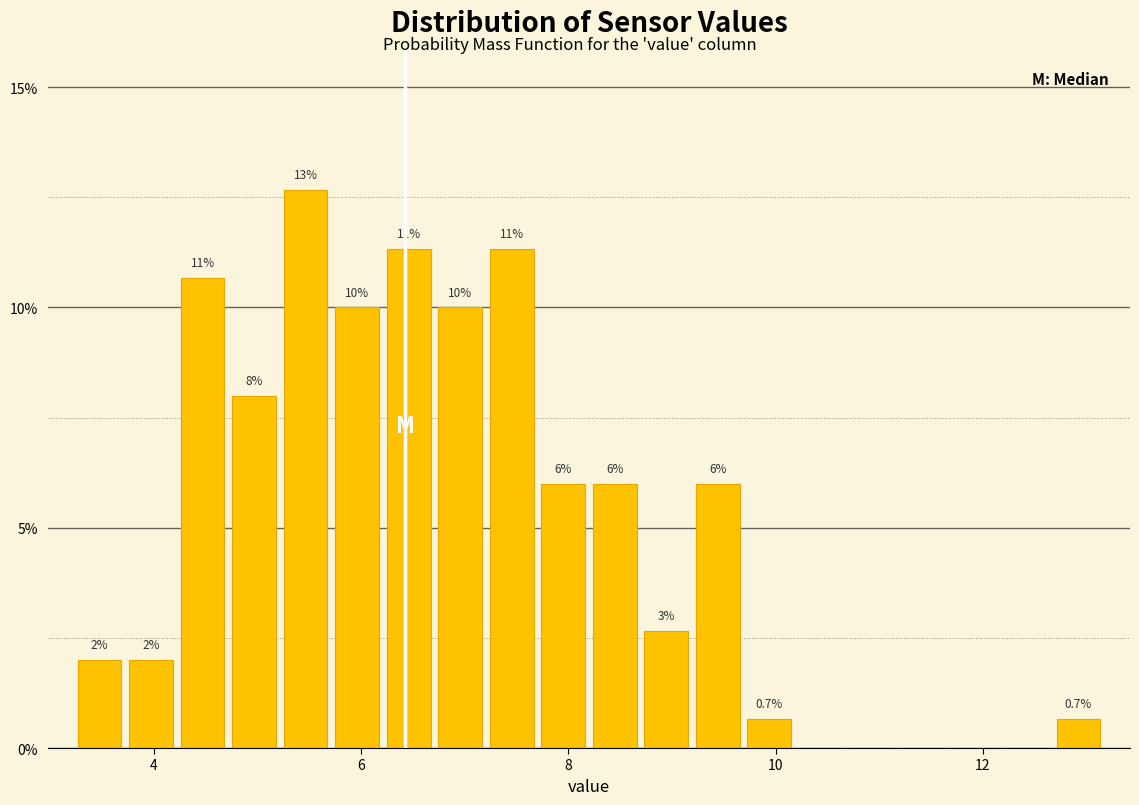

Read against the x-axis, roughly where is the centre of the tallest bar?

5.4